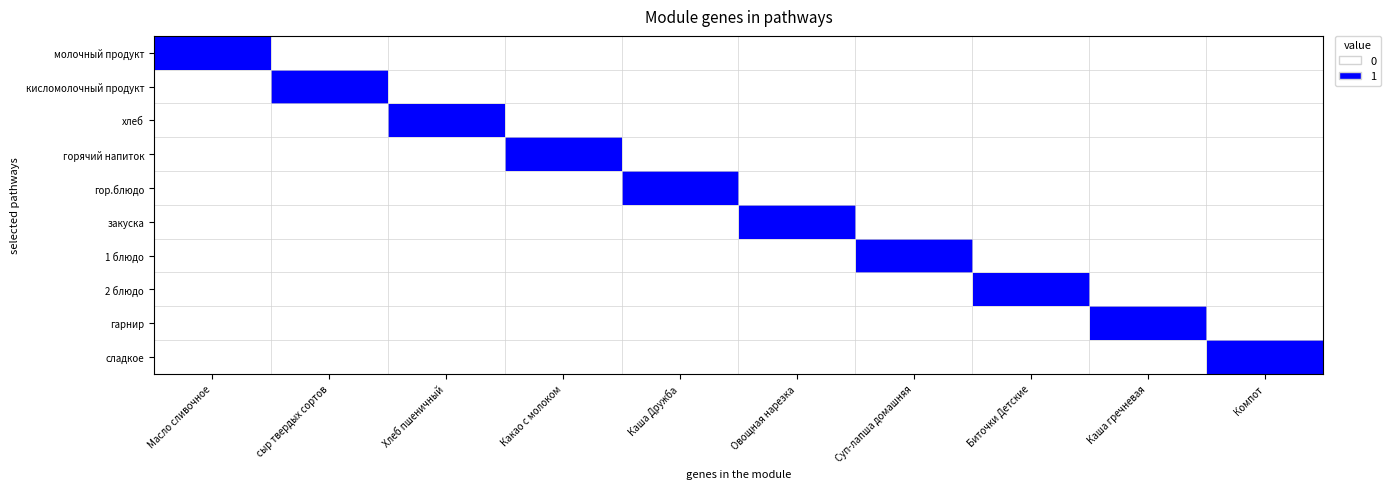

What is the greatest value displayed?

1